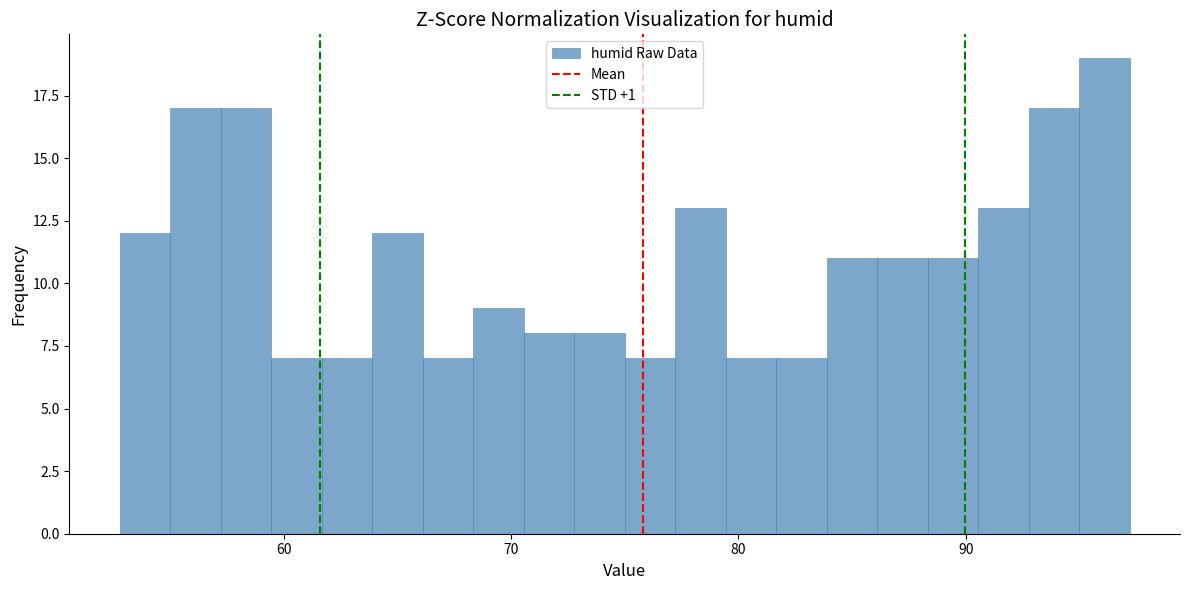

Read against the x-axis, roughly where is the centre of the tallest bar?

96